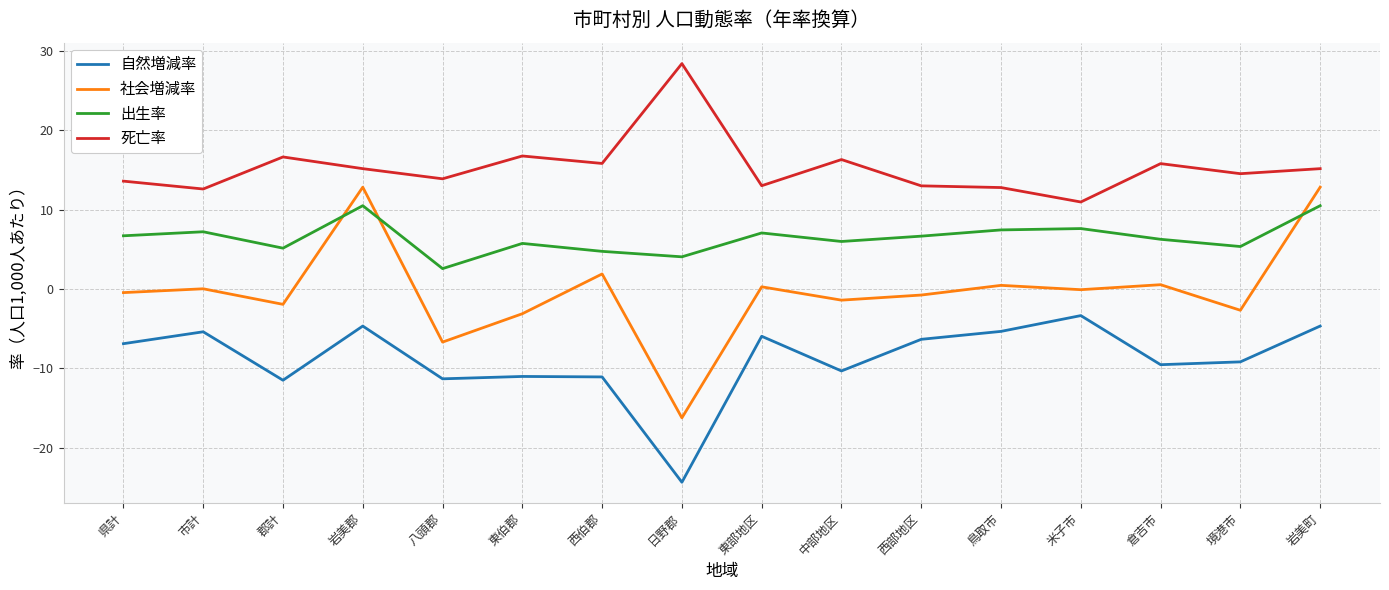

What is the difference between the 社会増減率 values at 岩美郡 and 境港市?

15.5